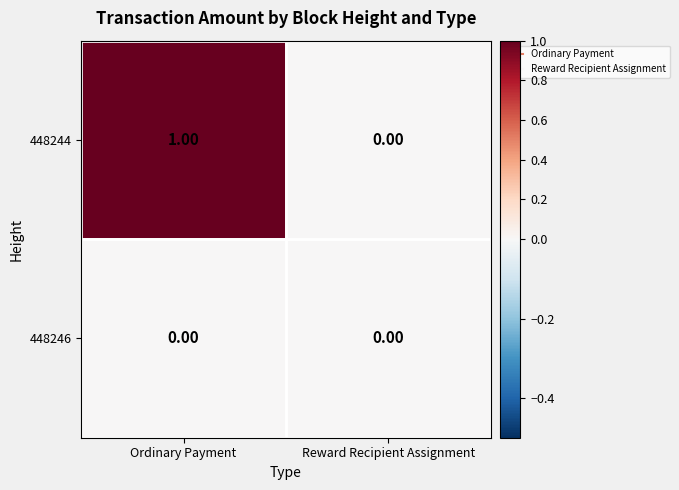

Rank the categories by 448244 value from highest to lowest.

Ordinary Payment, Reward Recipient Assignment